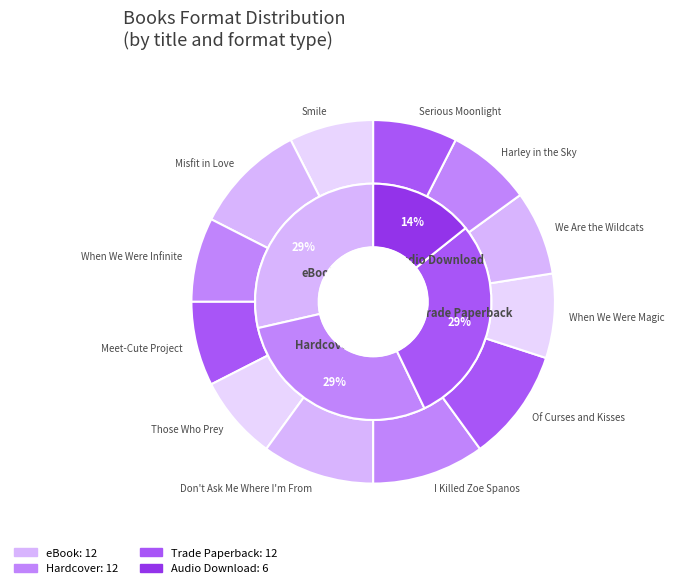

How many segments does this pie chart have?

12